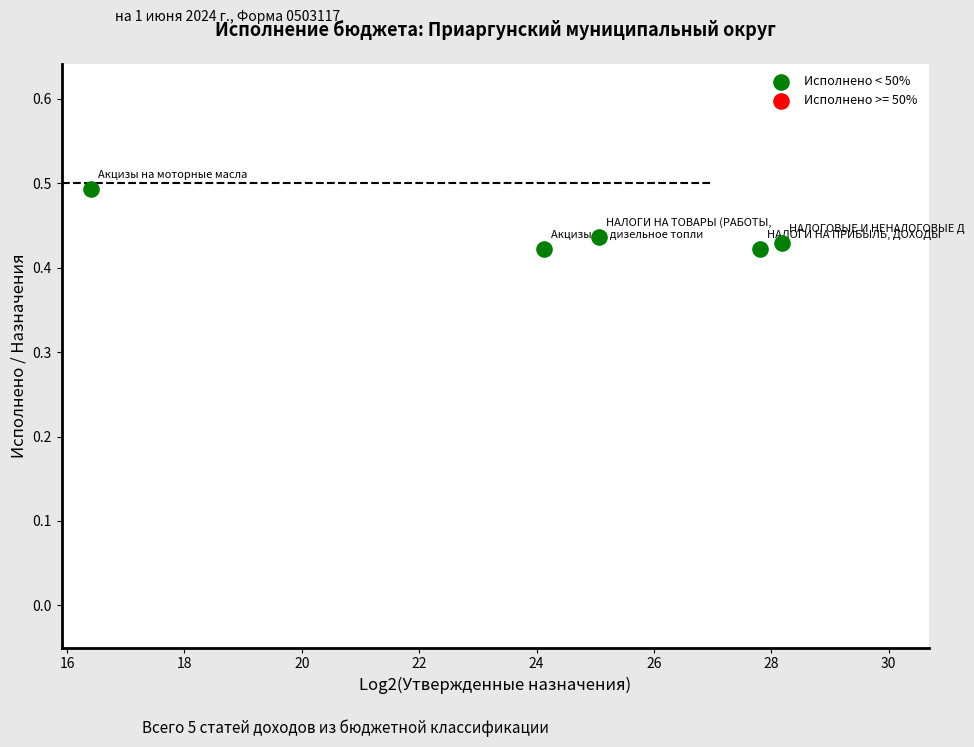

What is the range of X values (max minus min)?

11.8